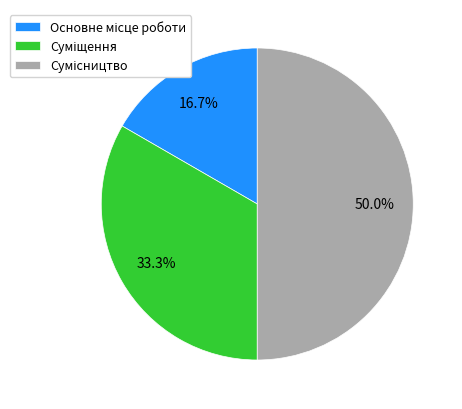

How many slices are in this pie chart?

3